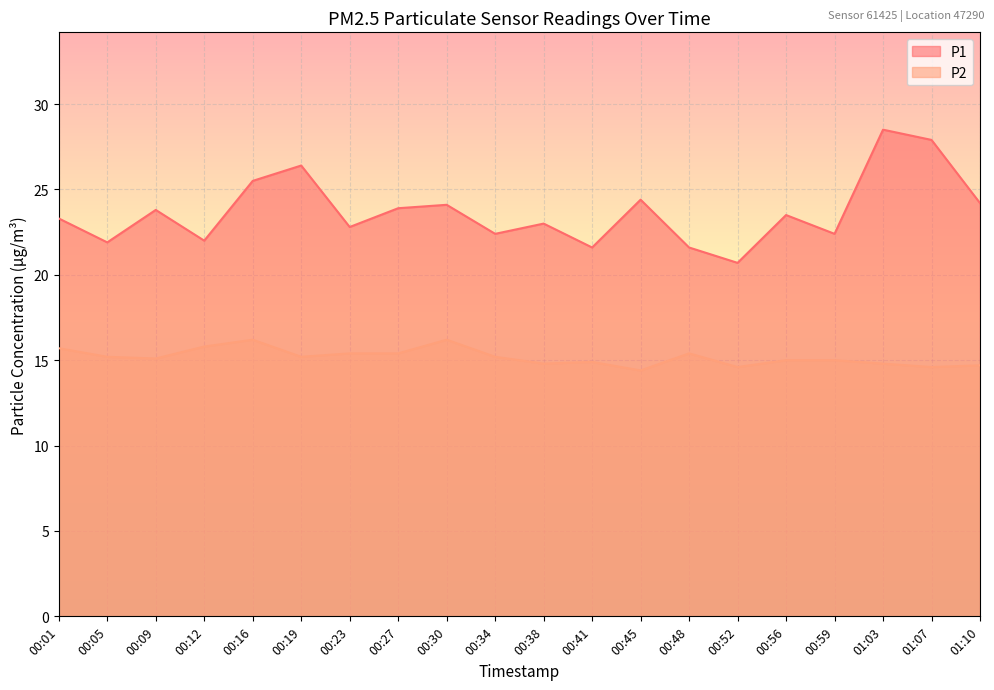

Rank the series at 01:07 from lowest to highest value.

P2, P1